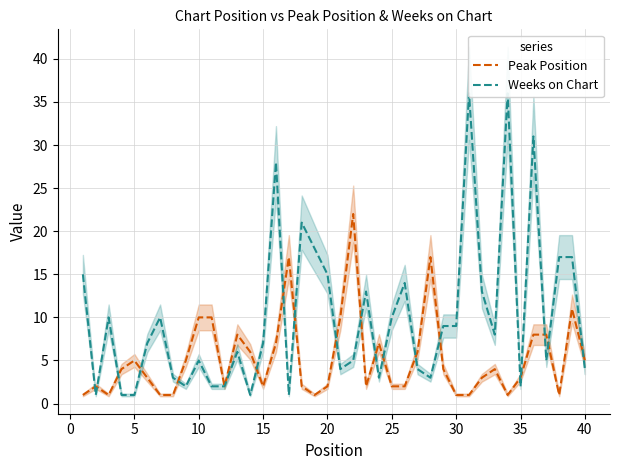

What is the average value of the Weeks on Chart series?

10